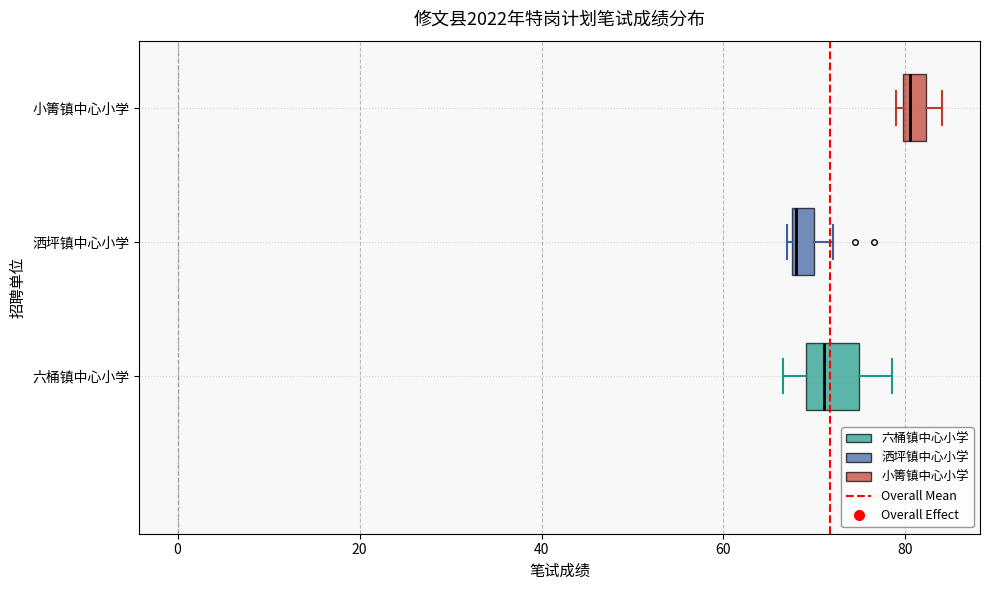

Which box is the widest, from its left edge to its right edge?

六桶镇中心小学